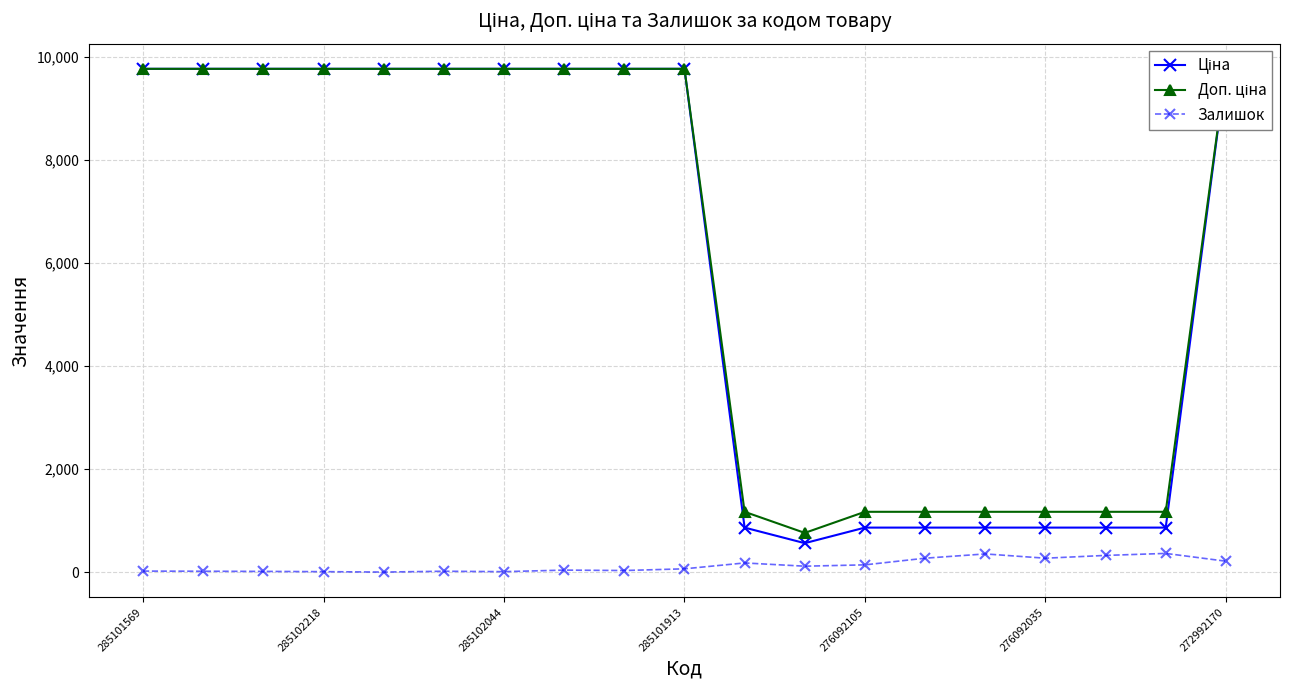

How many data points in Залишок are less than 63?

9